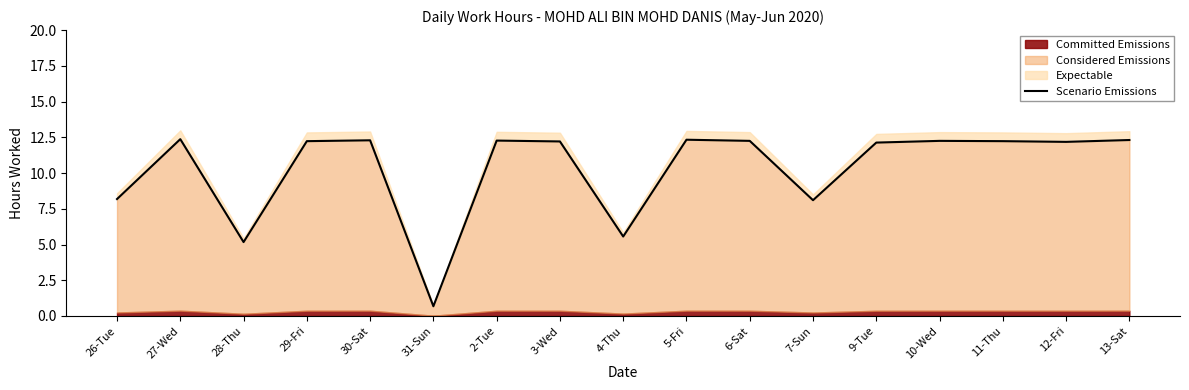

What position from the right is 2-Tue?

11